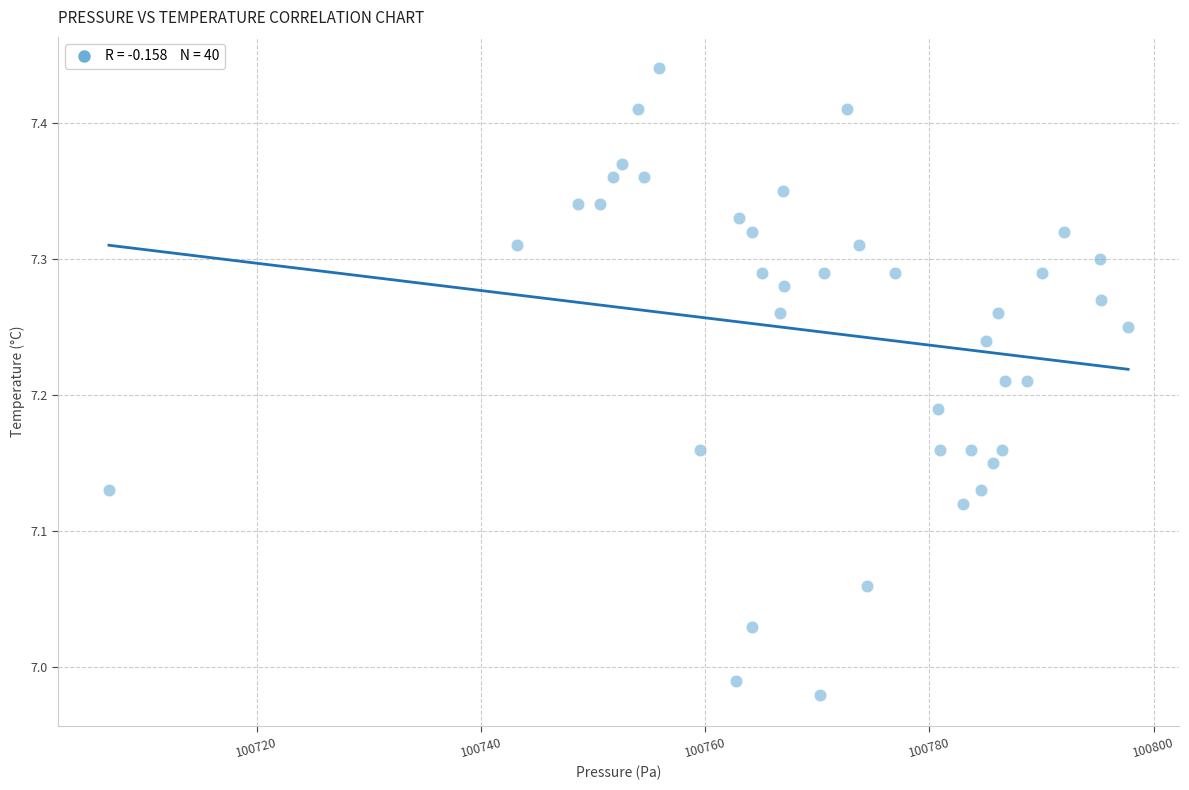

What is the range of Y values (max minus min)?

0.5